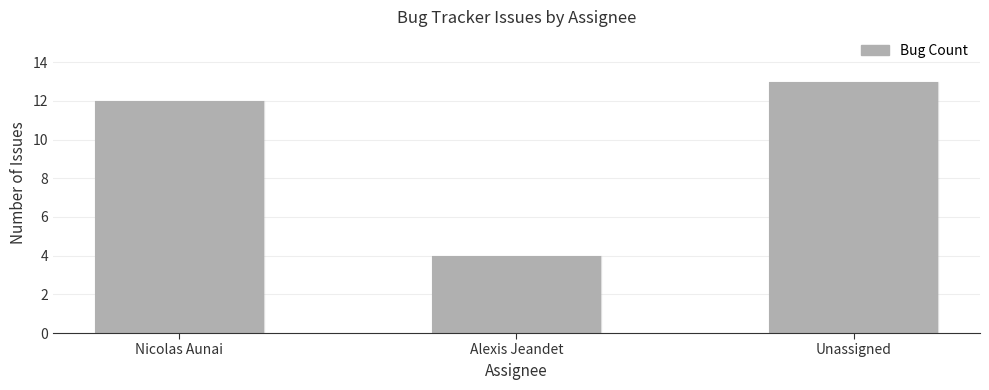

What is the average value?

10